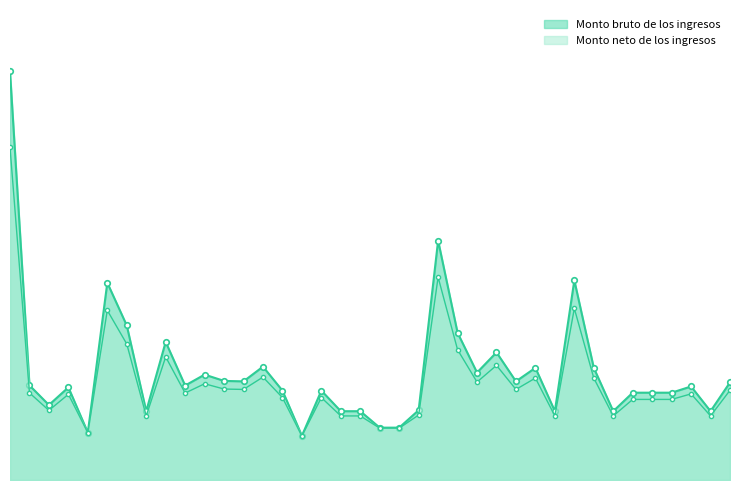

At which category does Monto bruto de los ingresos reach its first local peak?

4